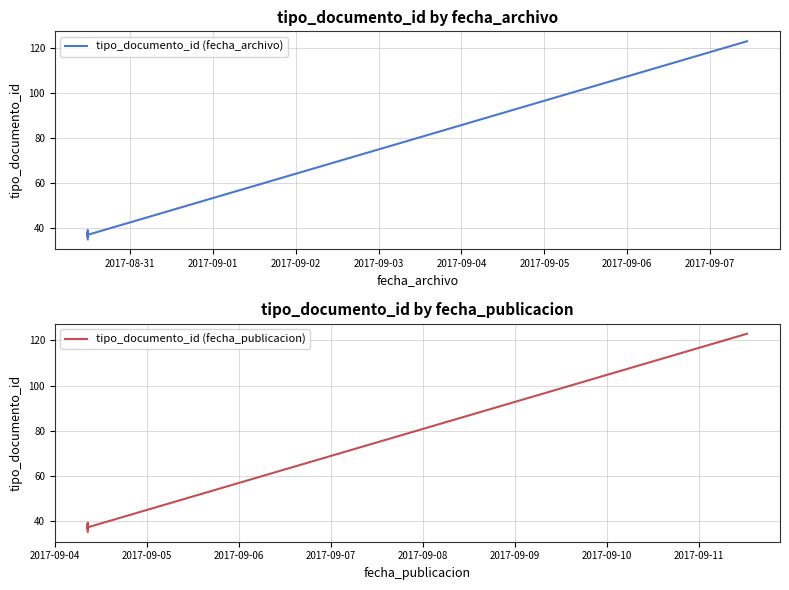

Is the value of tipo_documento_id (fecha_publicacion) at 2017-09-01 greater than the value of tipo_documento_id (fecha_archivo) at 2017-09-03?

No